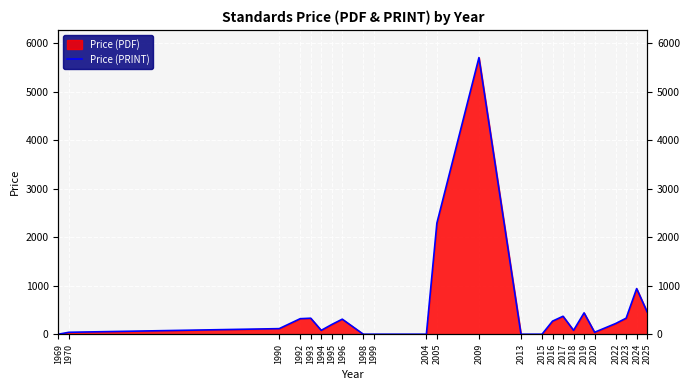

True or false: there are more than 1 points higher than both neighbors.

True